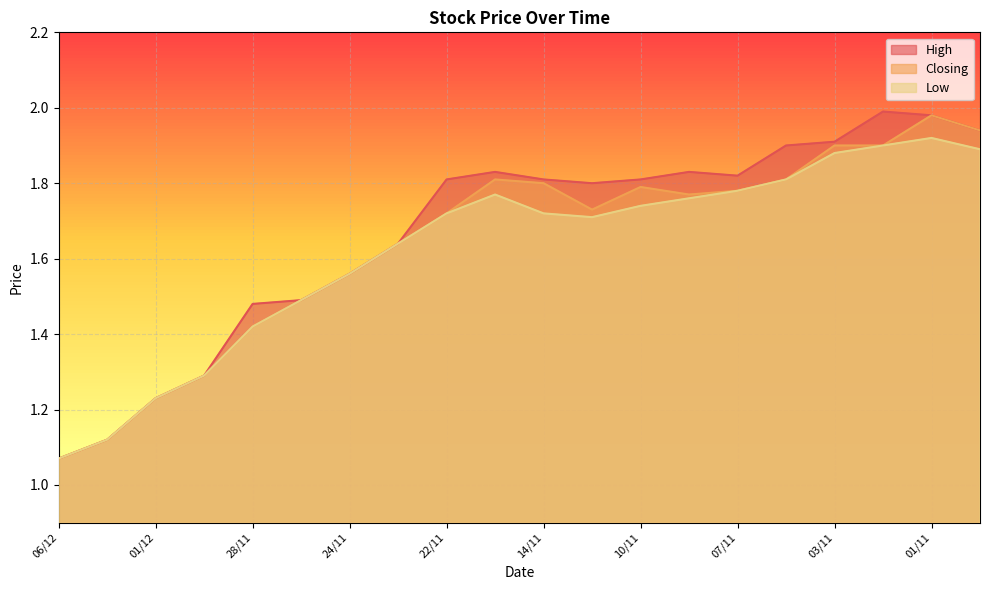

What is the maximum value for Low?

1.9